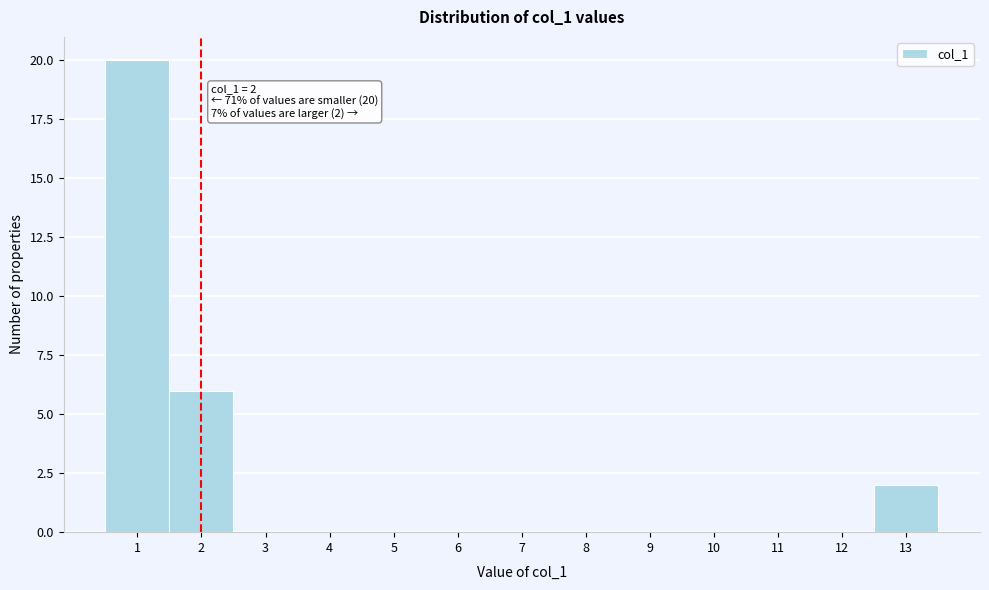

Over which range of the x-axis is the bar tallest?

0.5 to 1.5